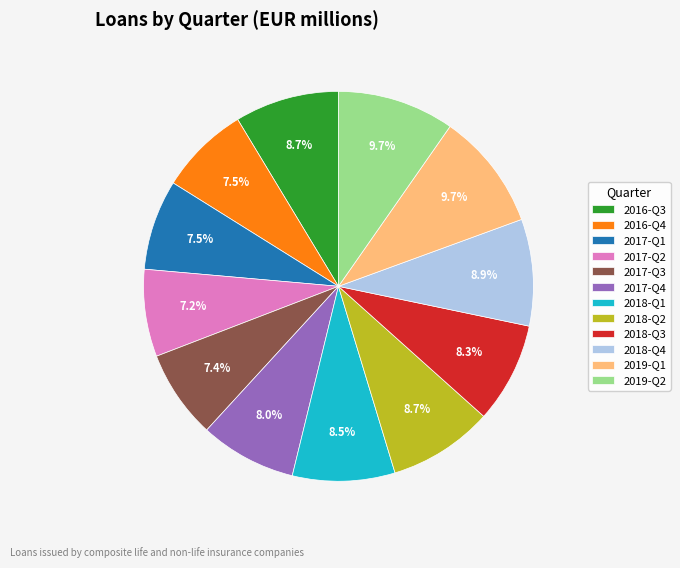

How many segments does this pie chart have?

12